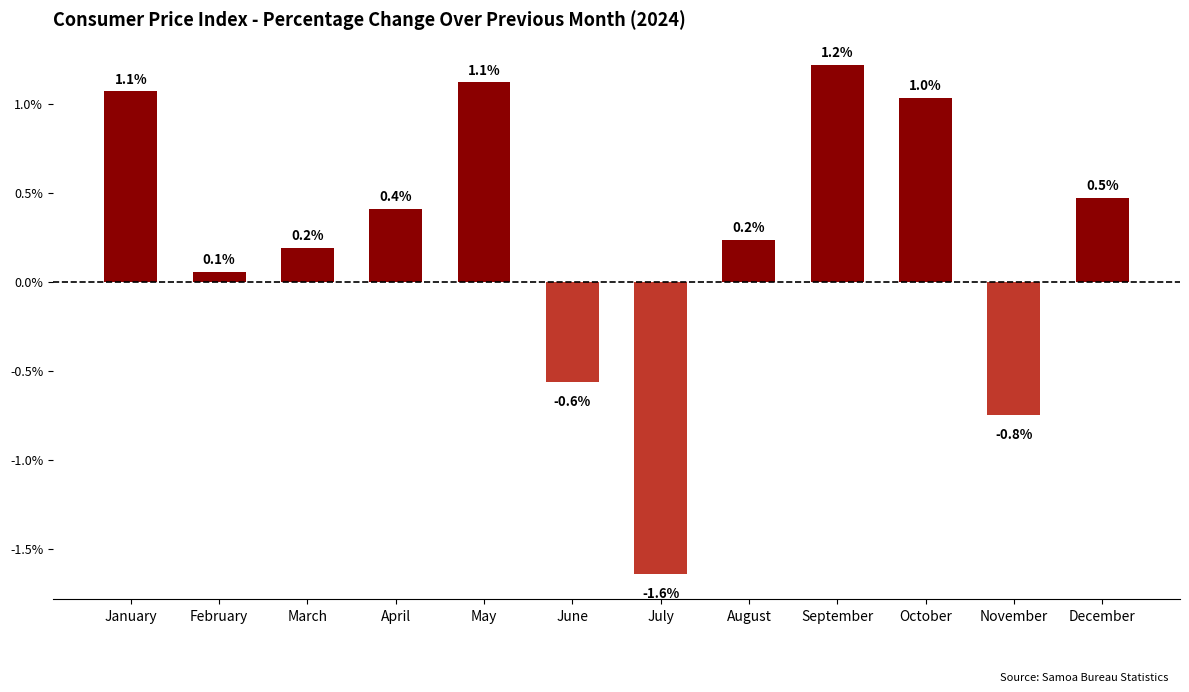

Reading right to left, what are all the values shown in this chart?

0.5	-0.8	1.0	1.2	0.2	-1.6	-0.6	1.1	0.4	0.2	0.1	1.1